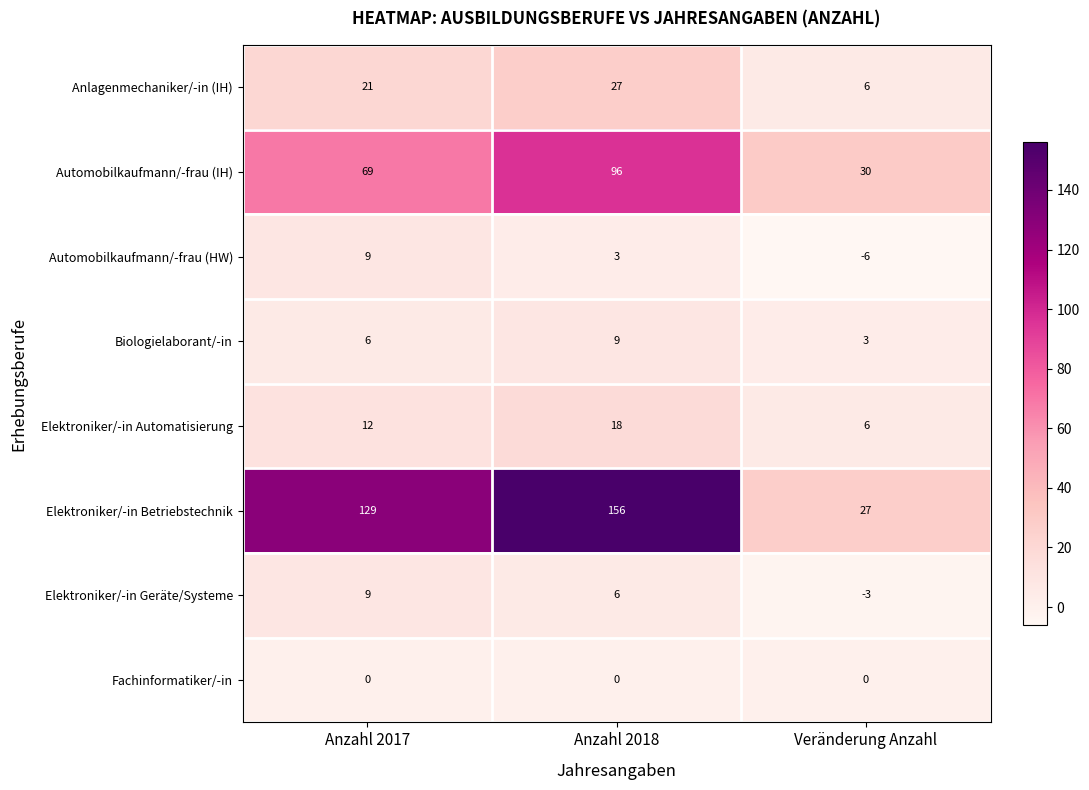

Which series has the largest total across all categories?

Elektroniker/-in Betriebstechnik